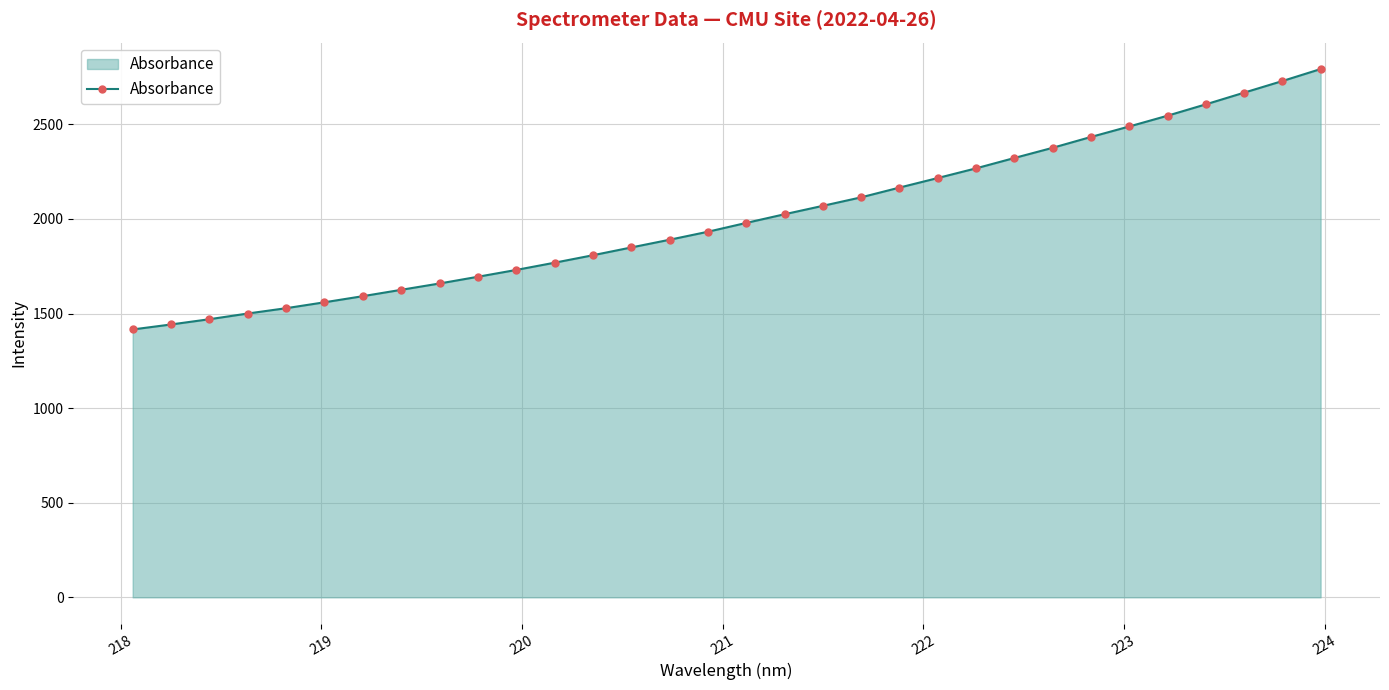

What is the average value?

2007.9